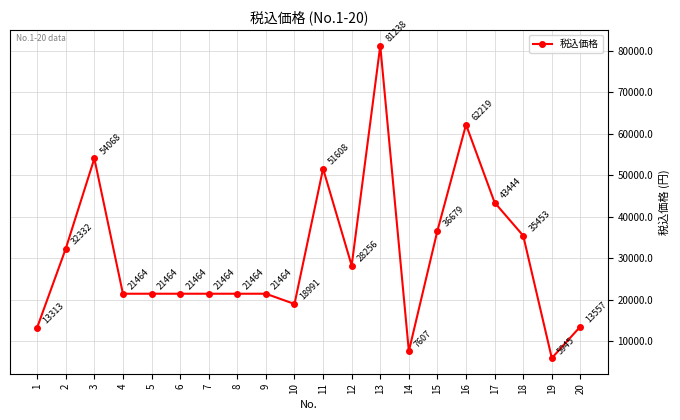

At which label does the data first exceed 21464?

2